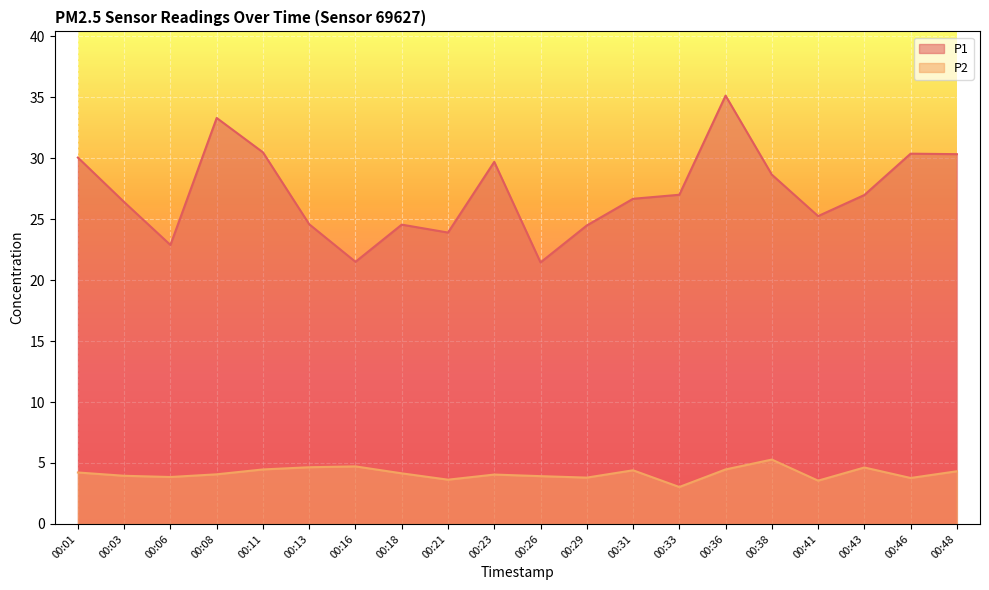

What is the value of the P2 point at the 7th from the left?

4.7